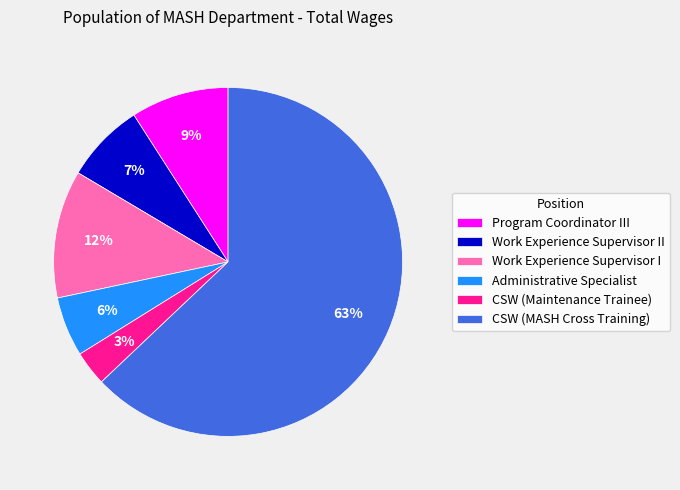

Count the number of slices in the pie.

6